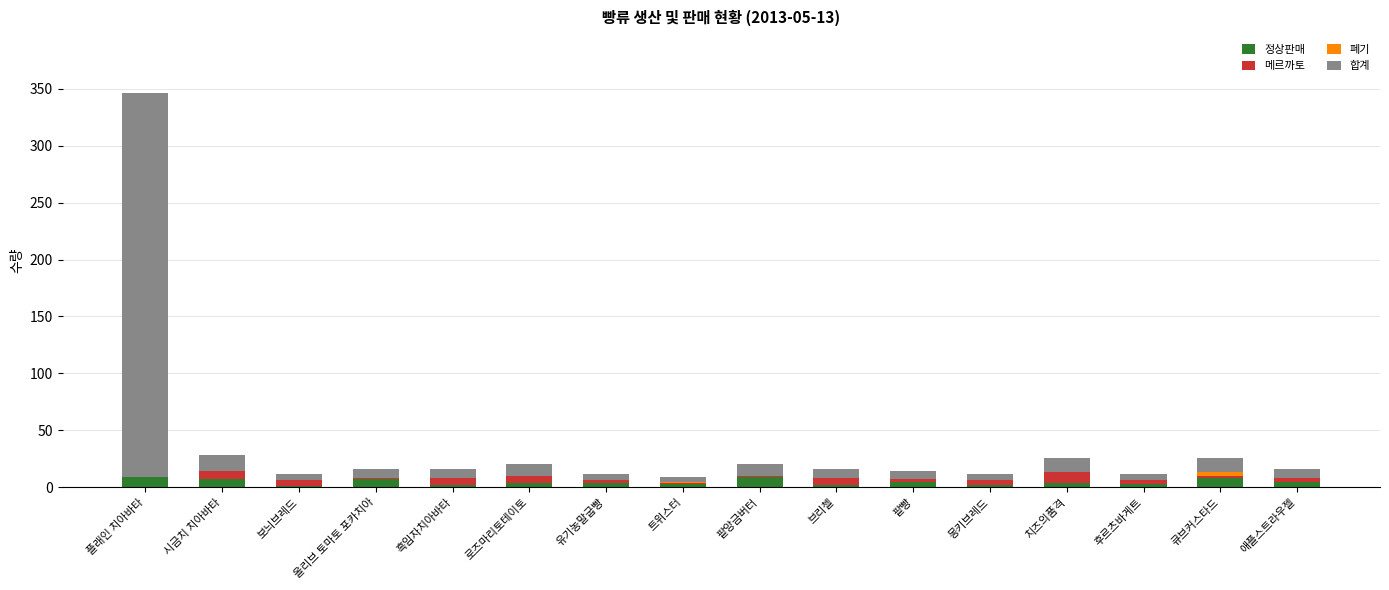

Are the bars horizontal?

No